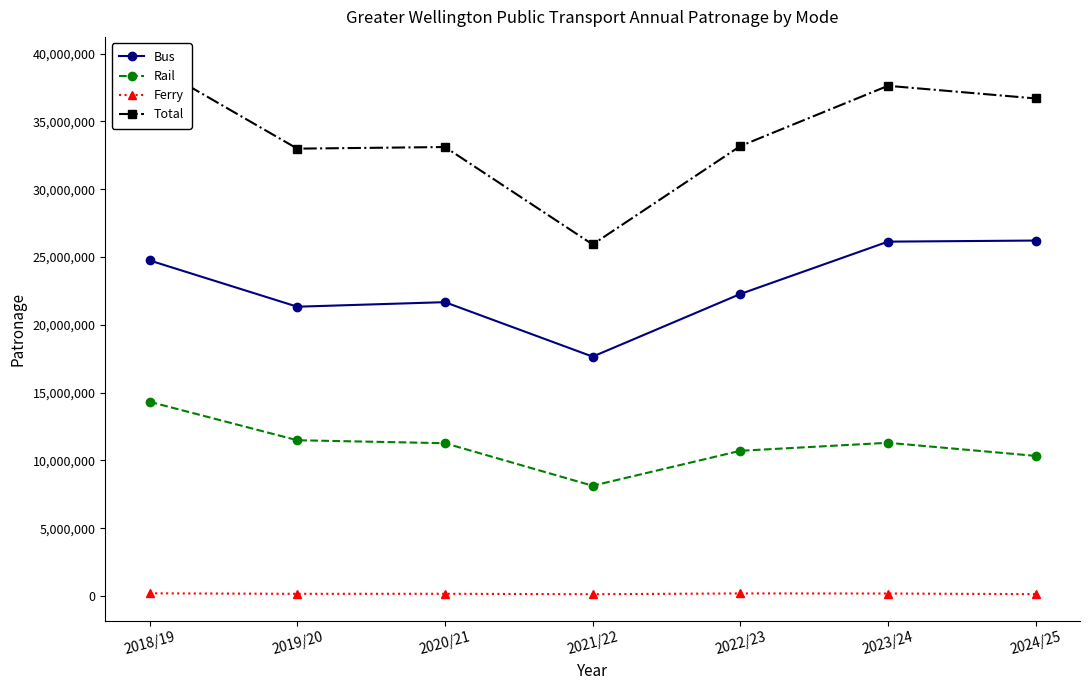

How many data points in Bus are less than 22272833?

3